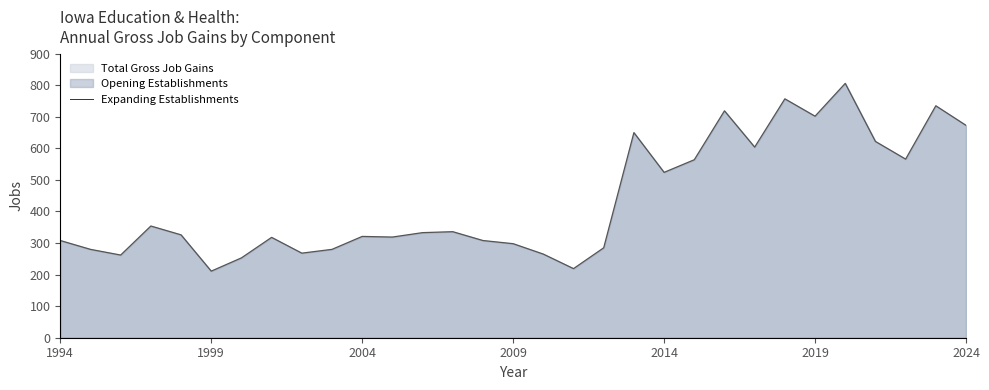

Reading left to right, transcribe all the data shown in this chart.

Total Gross Job Gains: 308	280	262	354	326	211	253	318	268	280	321	319	333	336	308	298	265	219	285	650	524	564	719	604	757	702	806	622	566	735	673
Expanding Establishments: 0	0	0	0	0	0	0	0	0	0	0	0	0	0	0	0	0	0	0	0	0	0	0	0	0	0	0	0	0	0	0
Opening Establishments: 308	280	262	354	326	211	253	318	268	280	321	319	333	336	308	298	265	219	285	650	524	564	719	604	757	702	806	622	566	735	673